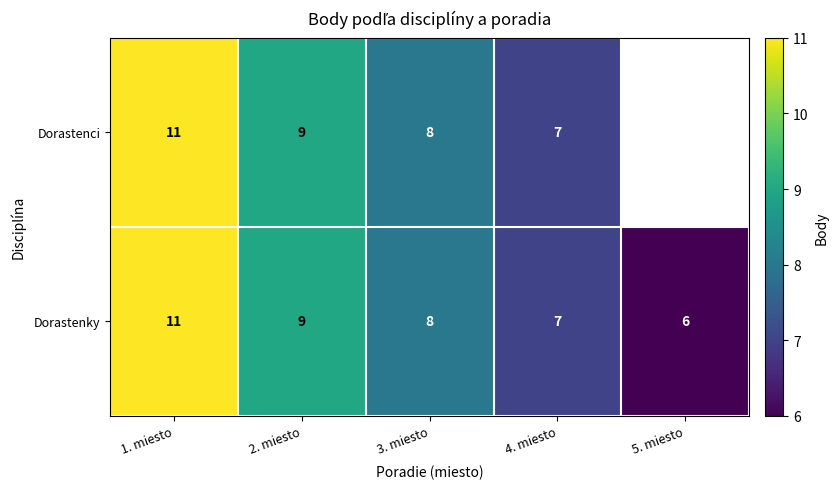

What is the highest value of the Dorastenky series?

11